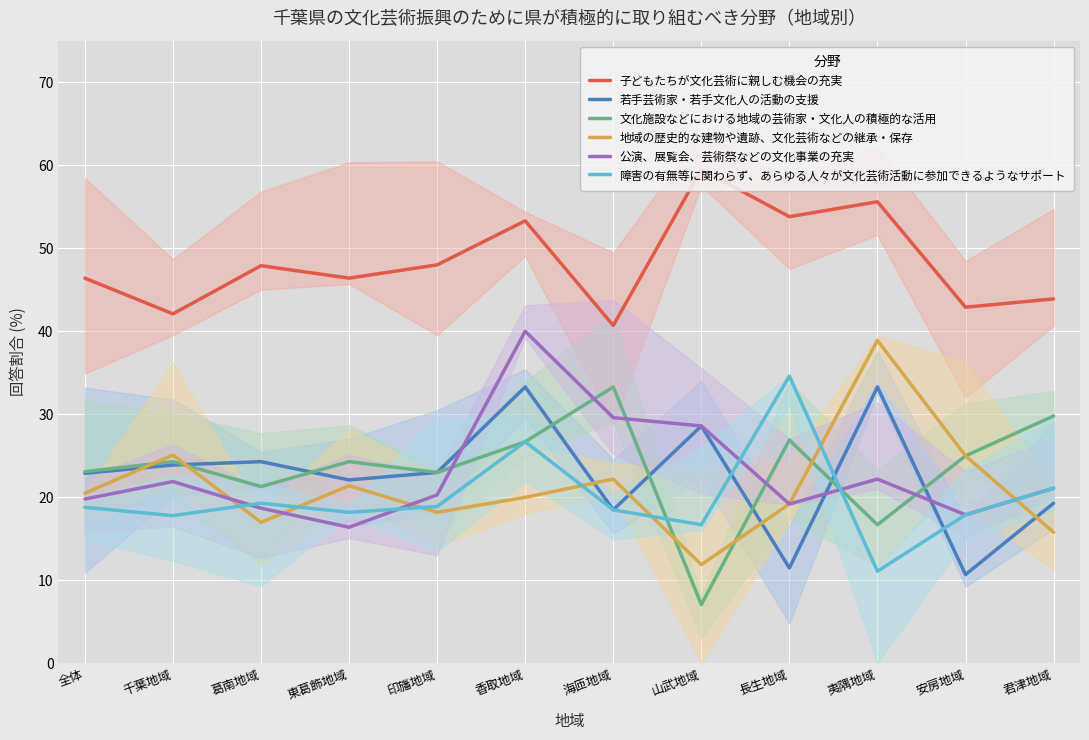

List the labels in order of 若手芸術家・若手文化人の活動の支援 value, largest first.

香取地域, 夷隅地域, 山武地域, 葛南地域, 千葉地域, 印旛地域, 全体, 東葛飾地域, 君津地域, 海匝地域, 長生地域, 安房地域